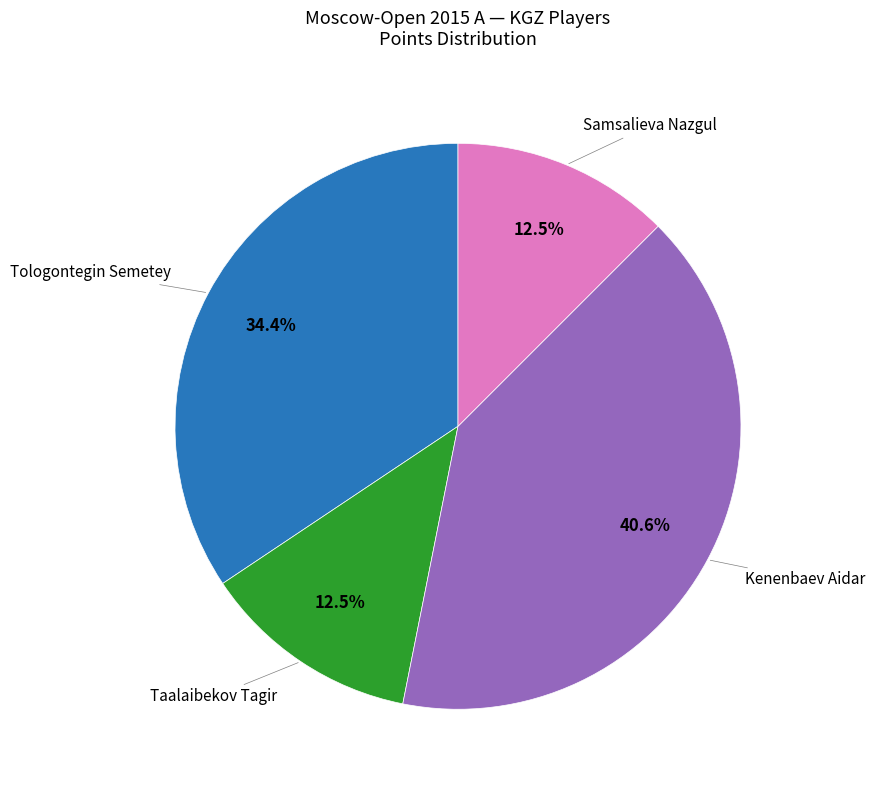

Is there any slice that represents more than half of the pie?

No